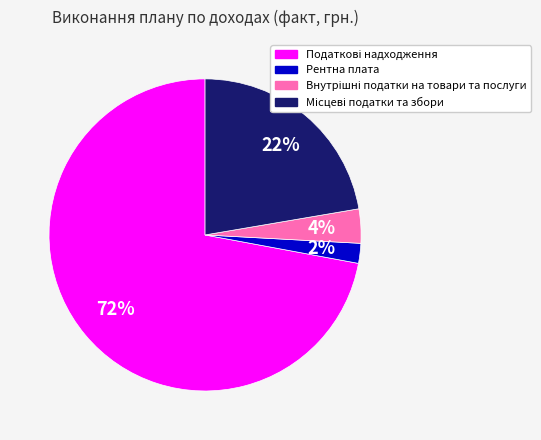

Which slice is the smallest?

Рентна плата